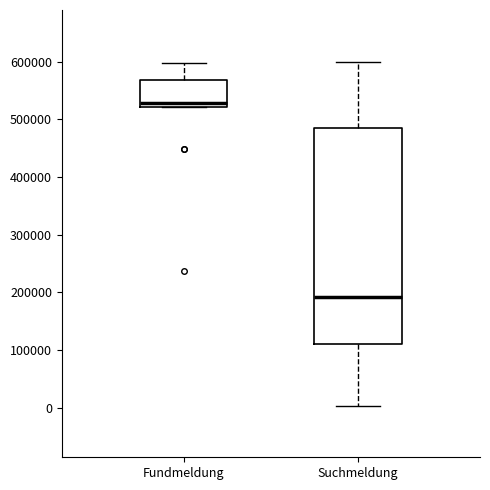

Where does the median line of the box for Fundmeldung sit on the y-axis? The values are not printed on the chart, so give them approximately, as read against the axis.

530000